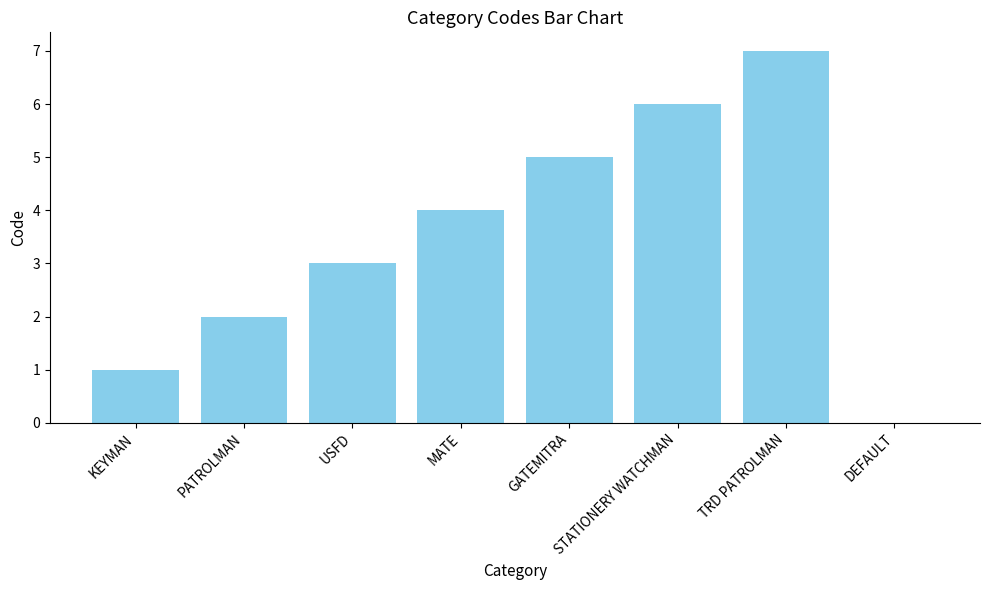

What value does the data have at MATE?

4